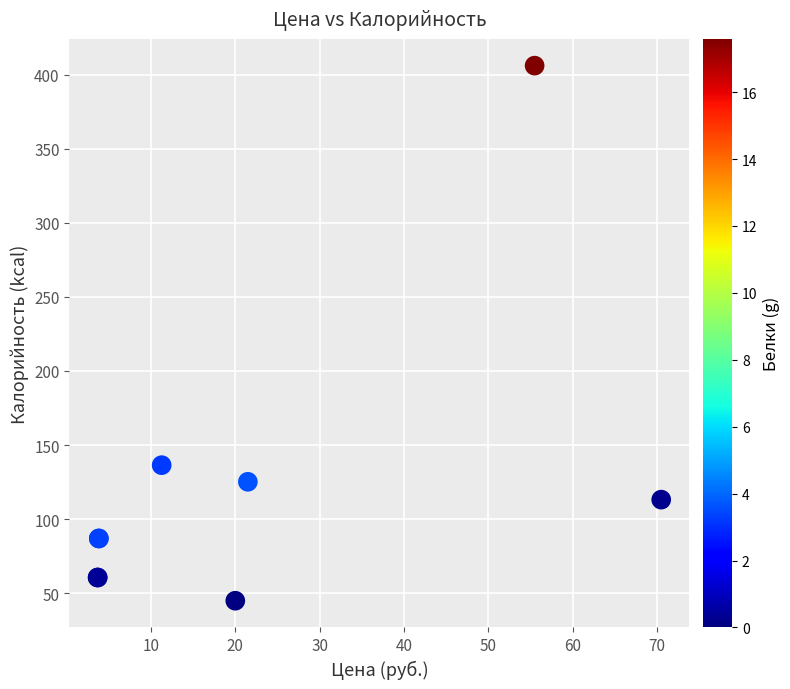

What Y value in the scatter plot is closest to 225?

136.5